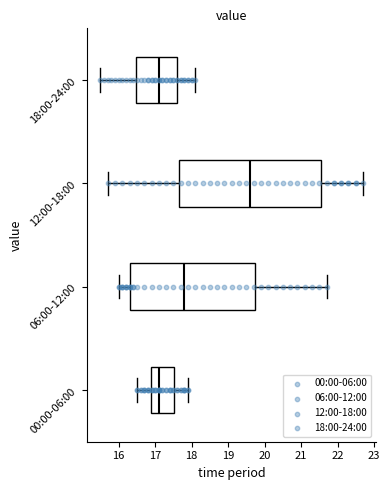

Where does the median line of the box for 06:00-12:00 sit on the x-axis? The values are not printed on the chart, so give them approximately, as read against the axis.

17.8